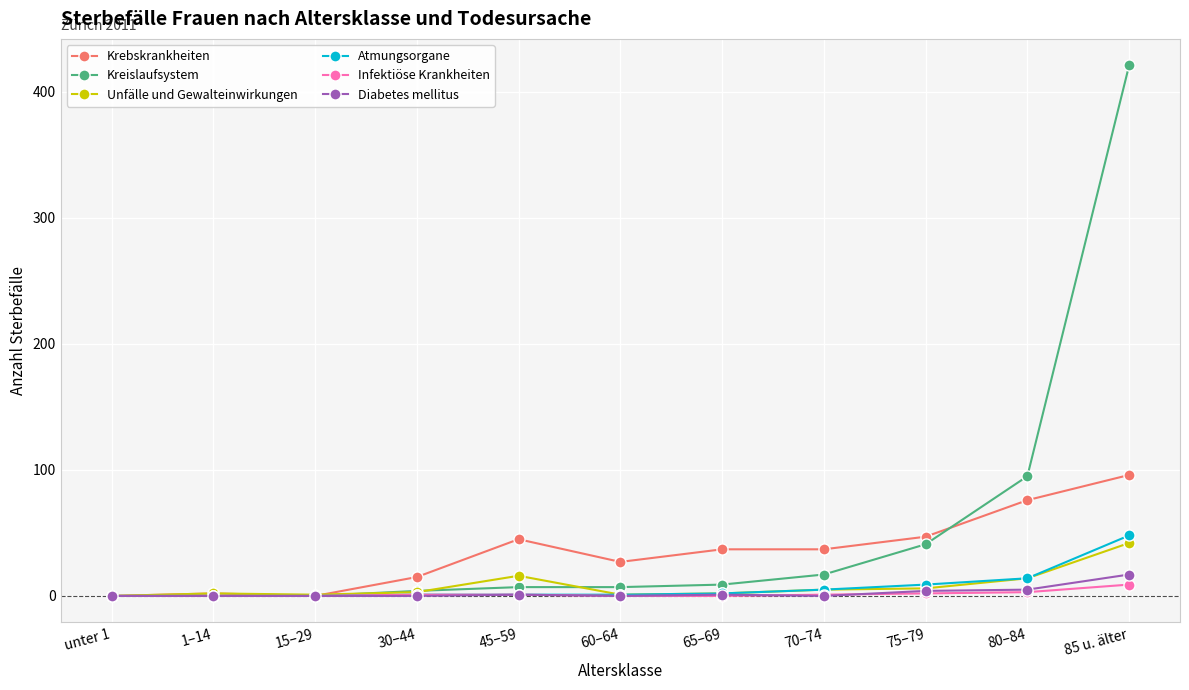

True or false: Unfälle und Gewalteinwirkungen has more than 0 points higher than both neighbors.

True